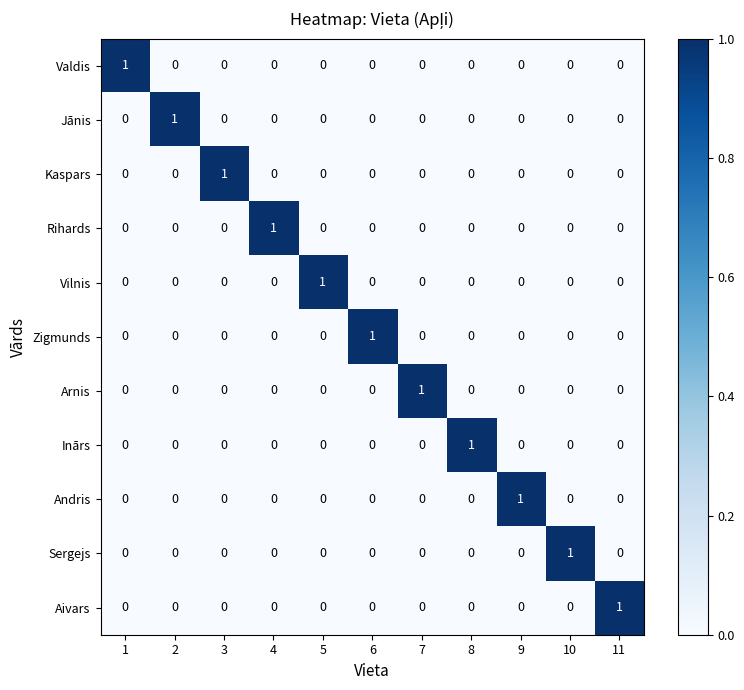

At how many categories does at least one series exceed 0?

11